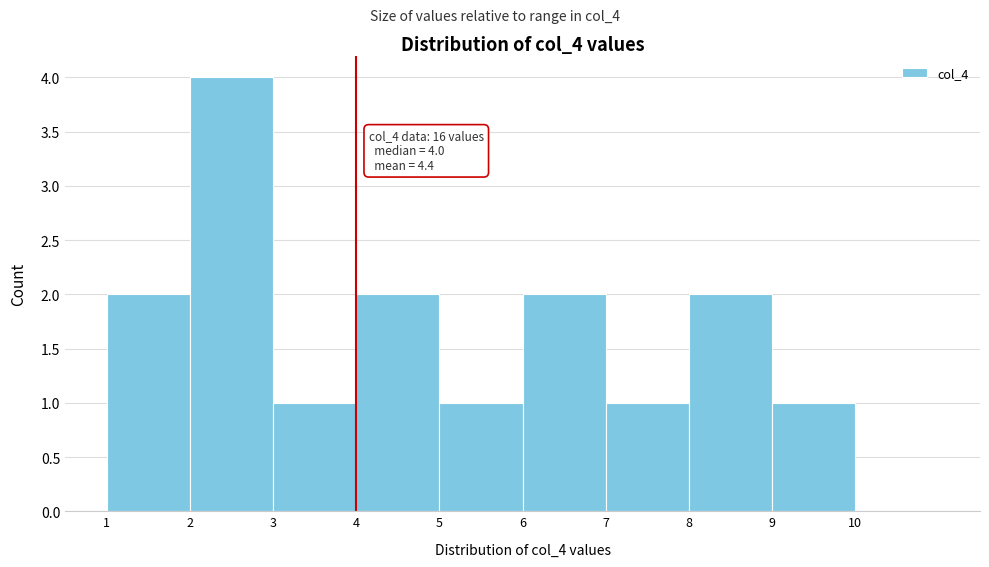

Over which range of the x-axis is the bar tallest?

2 to 3